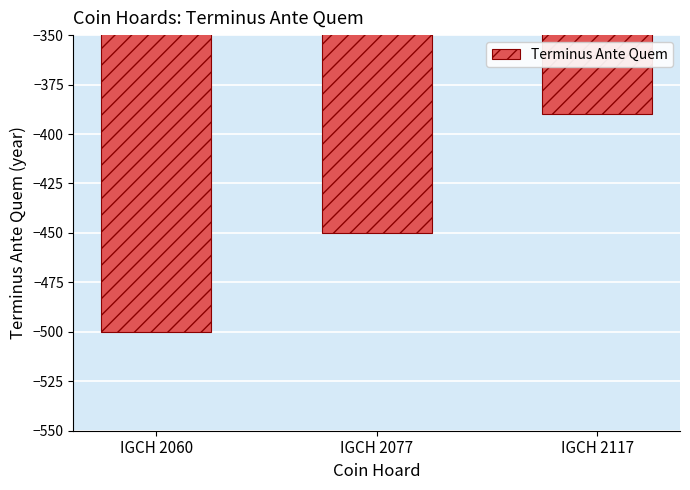

How many categories are shown in the chart?

3